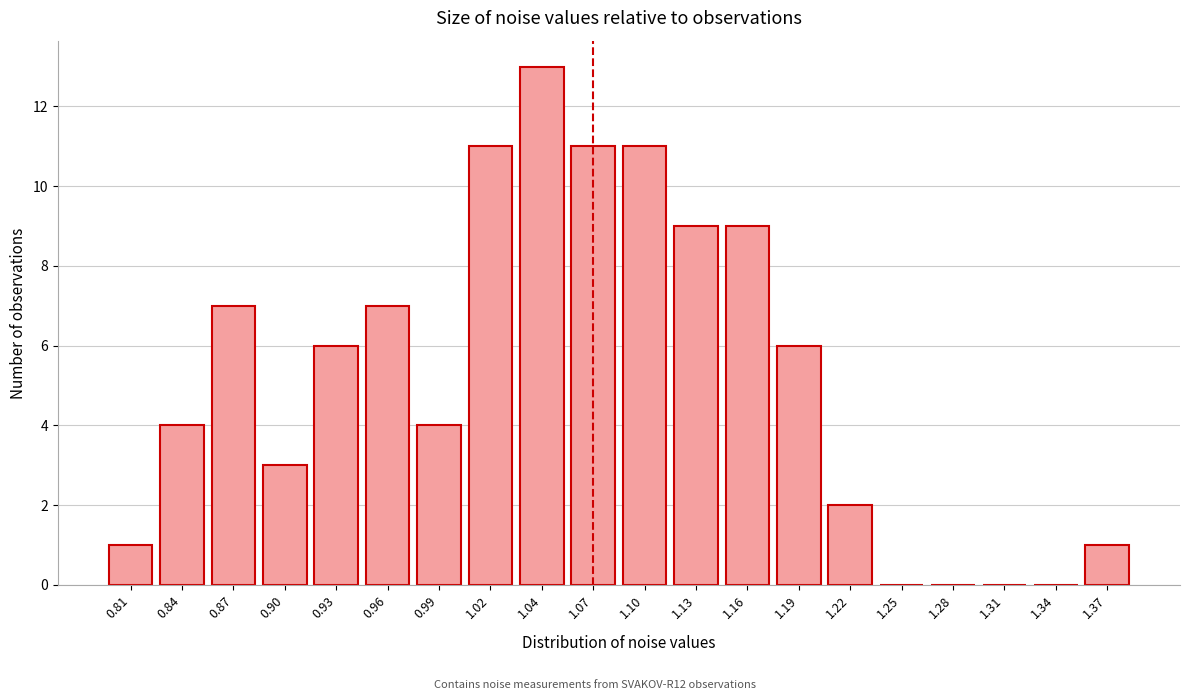

Reading left to right, transcribe all the data shown in this chart.

0.81=1	0.84=4	0.87=7	0.90=3	0.93=6	0.96=7	0.99=4	1.02=11	1.04=13	1.07=11	1.10=11	1.13=9	1.16=9	1.19=6	1.22=2	1.25=0	1.28=0	1.31=0	1.34=0	1.37=1